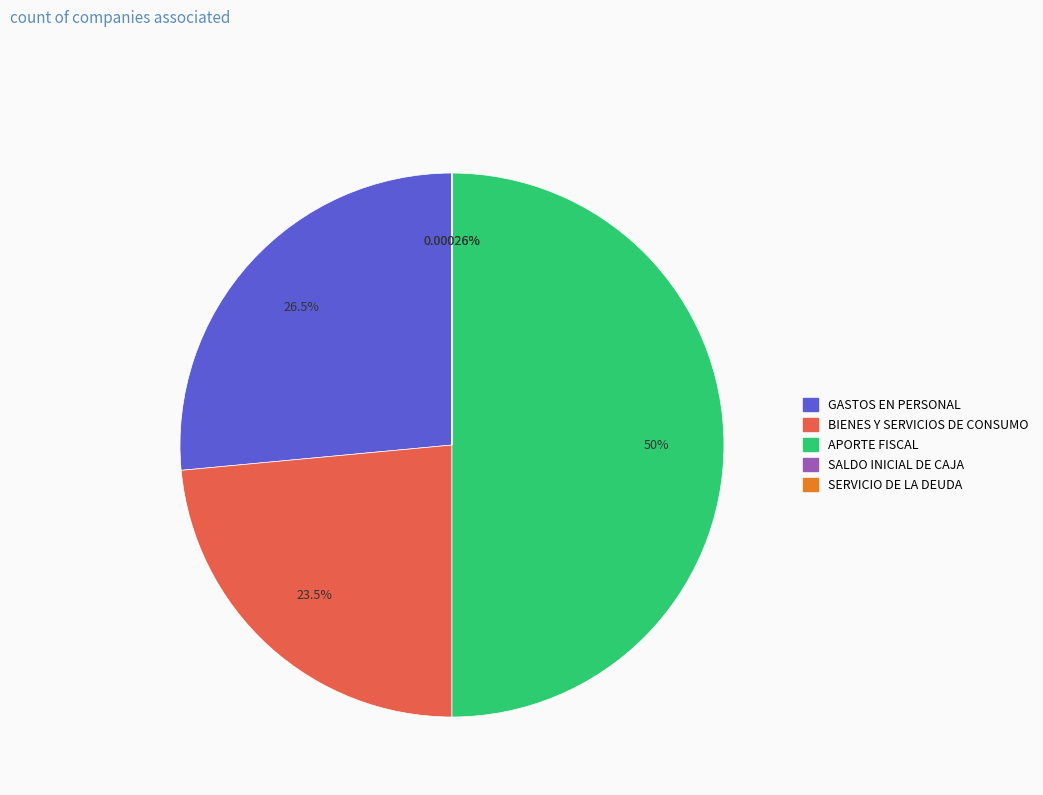

What is the largest slice in the pie chart?

APORTE FISCAL